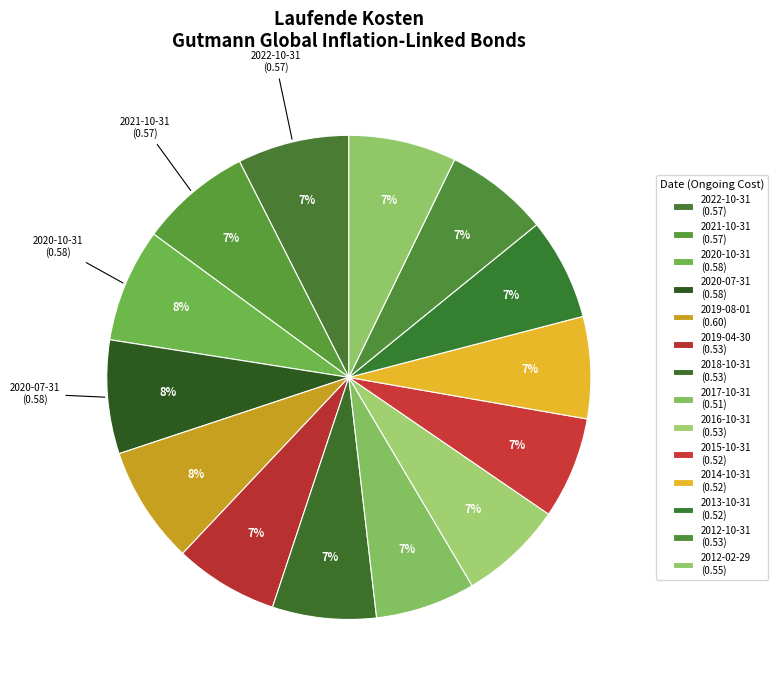

How many slices are in this pie chart?

14